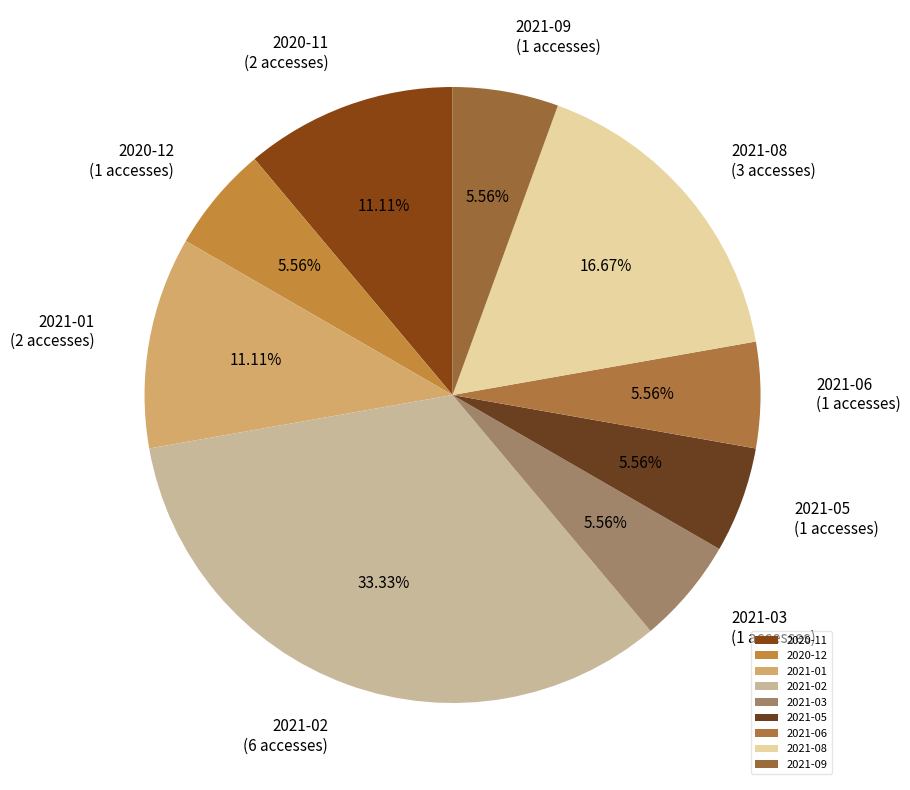

Which has a higher value, 2021-01 or 2021-08?

2021-08